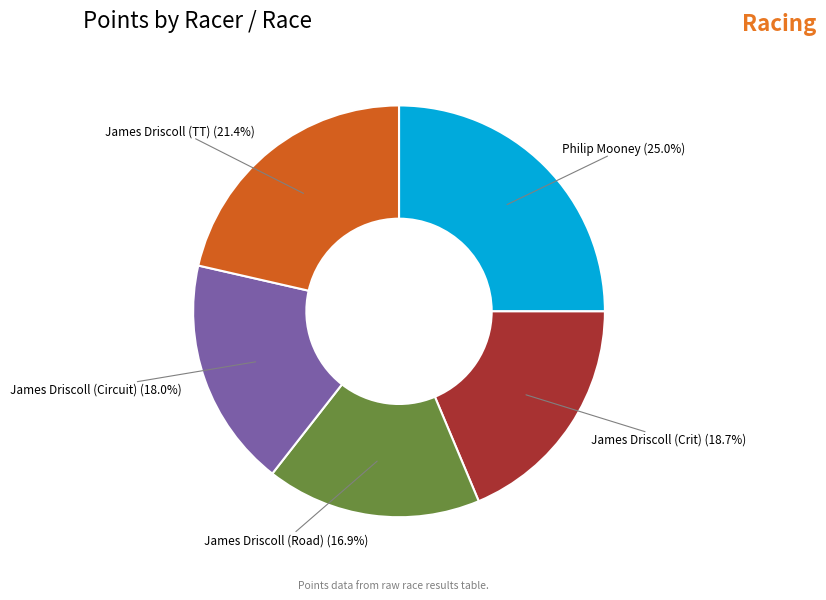

How many segments does this pie chart have?

5